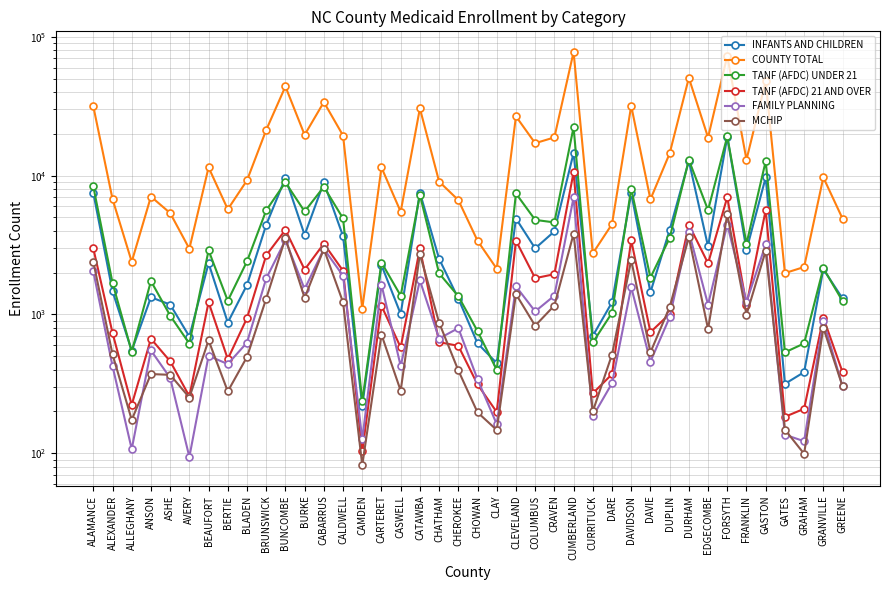

Which category has the lowest value across all series?

CAMDEN